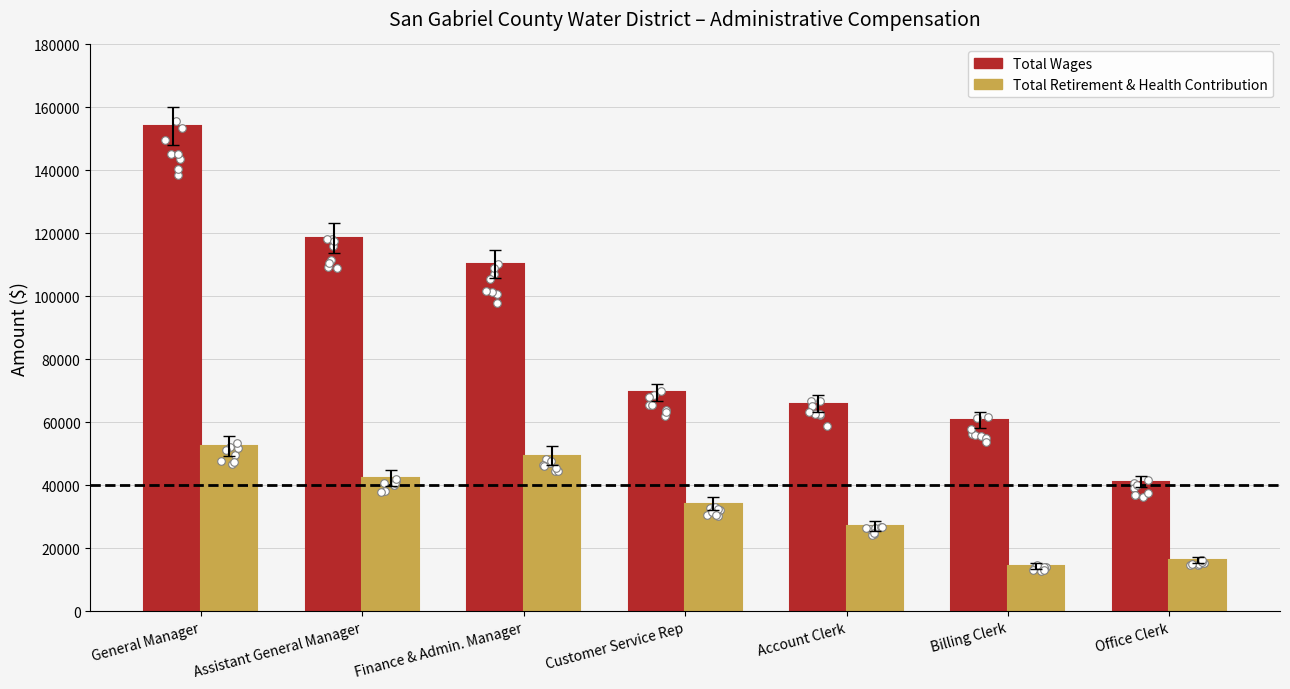

At which category is the sum across all series the highest?

General Manager